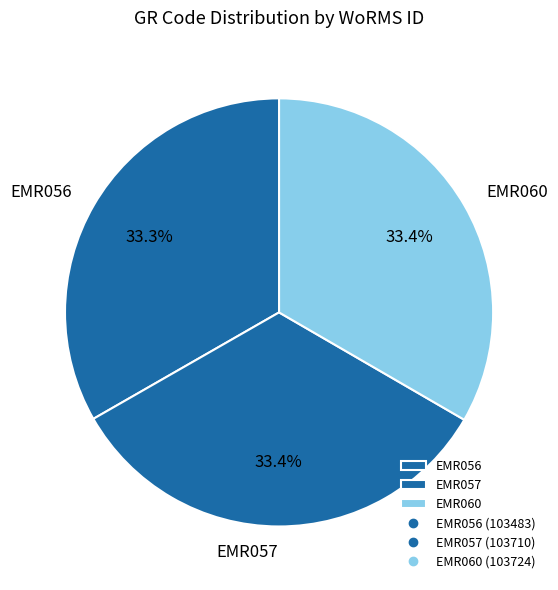

Is the sum of EMR060 and EMR057 greater than half?

Yes